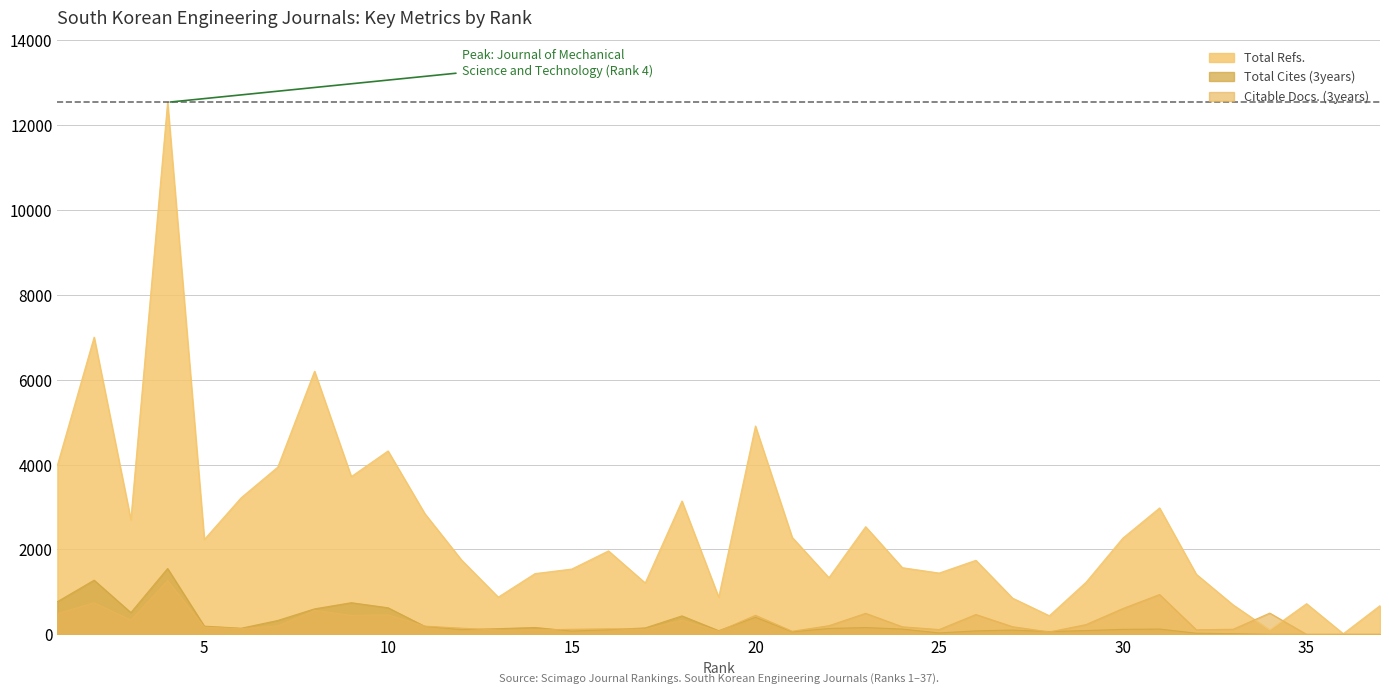

What is the value of the Total Refs. point at the 29th from the left?

1230